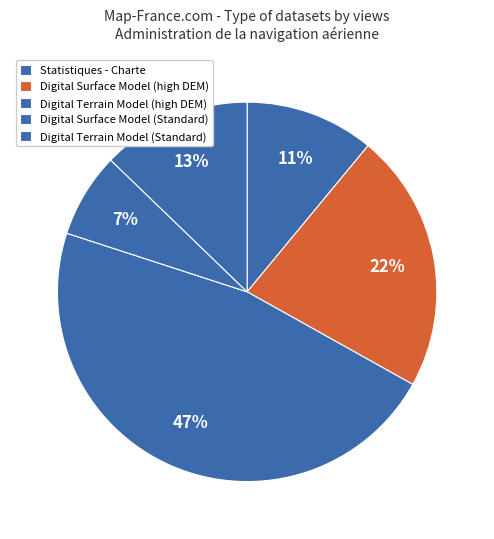

How many segments does this pie chart have?

5